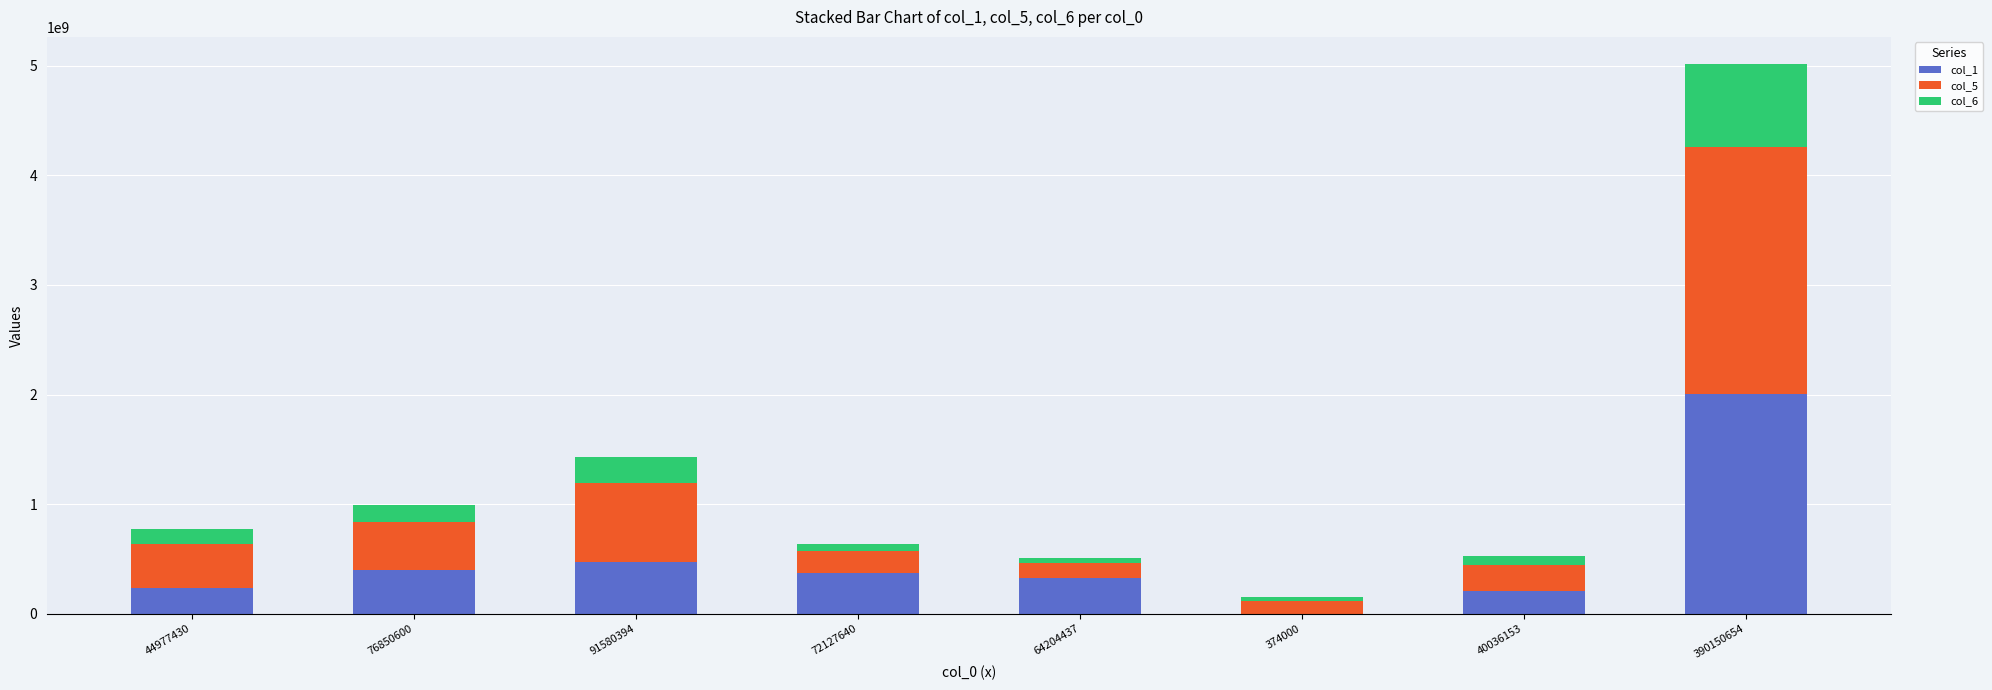

The value of col_1 at 76850600 is 394961756.3. True or false?

True